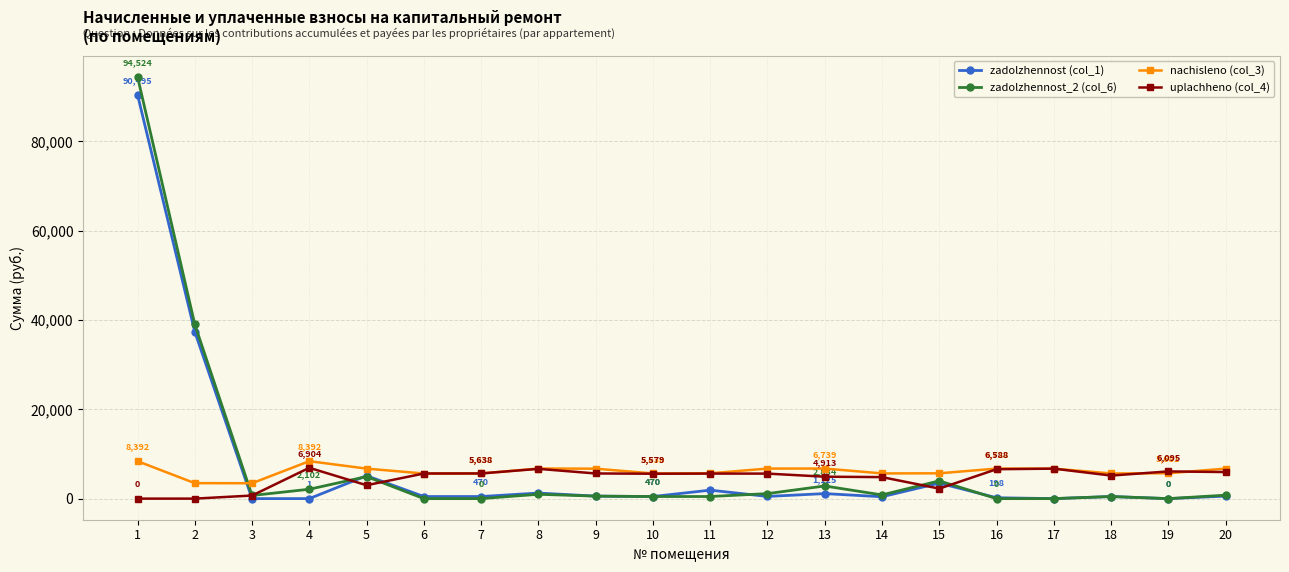

True or false: nachisleno (col_3) and zadolzhennost (col_1) cross at least once.

True